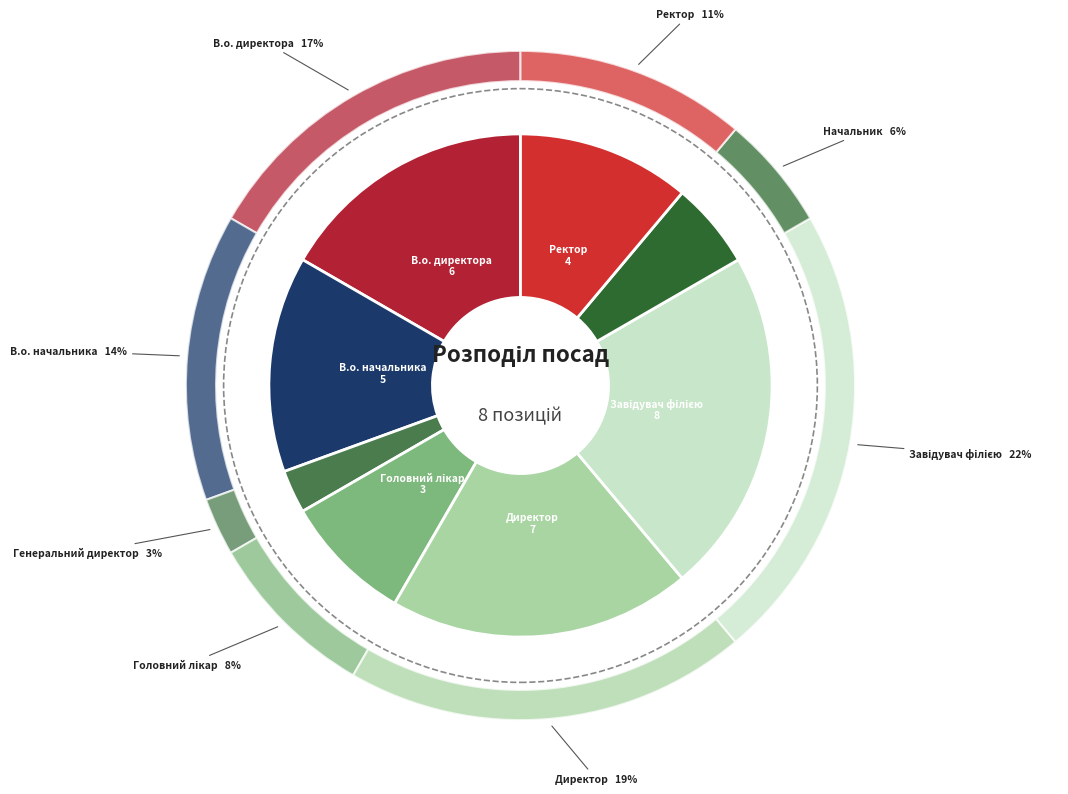

Does Головний лікар account for over 50% of the chart?

No